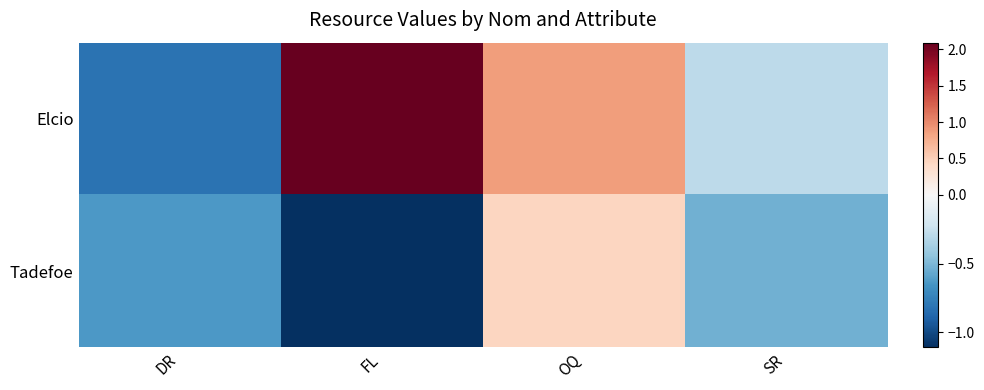

Which label corresponds to the smallest value in the chart?

FL